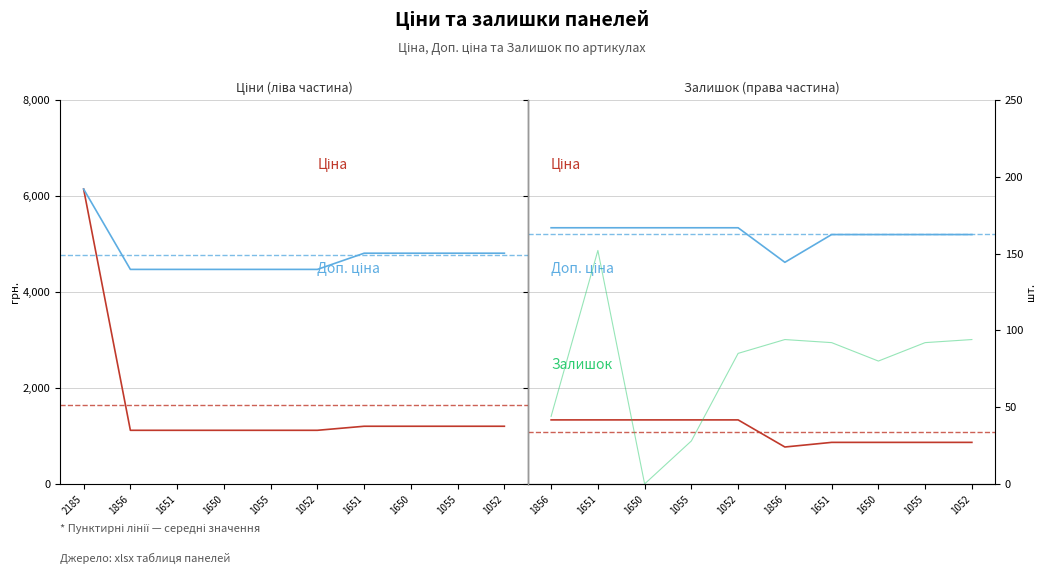

Is the value of Доп. ціна at 1651 greater than the value of Ціна at 1650?

Yes